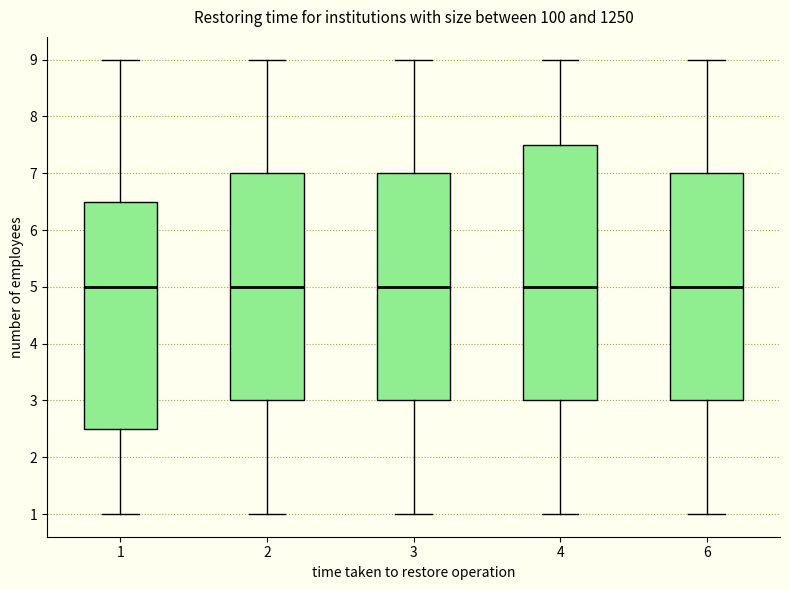

Comparing the boxes themselves (not the whiskers), which one is the tallest?

4